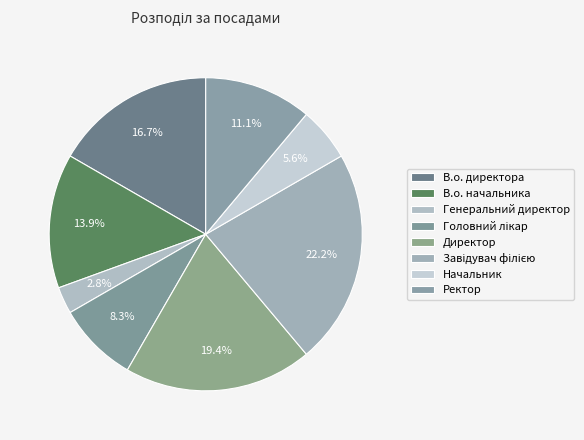

What percentage is the В.о. директора slice, to the nearest percent?

17%